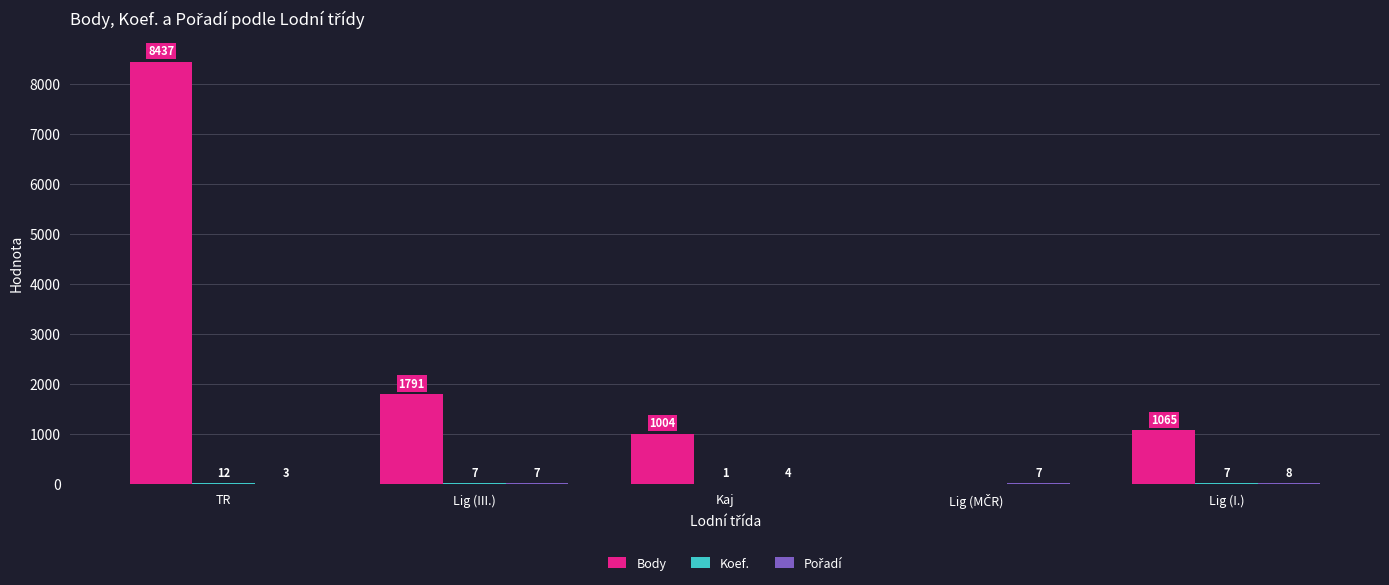

Which category has the highest value across all series?

TR